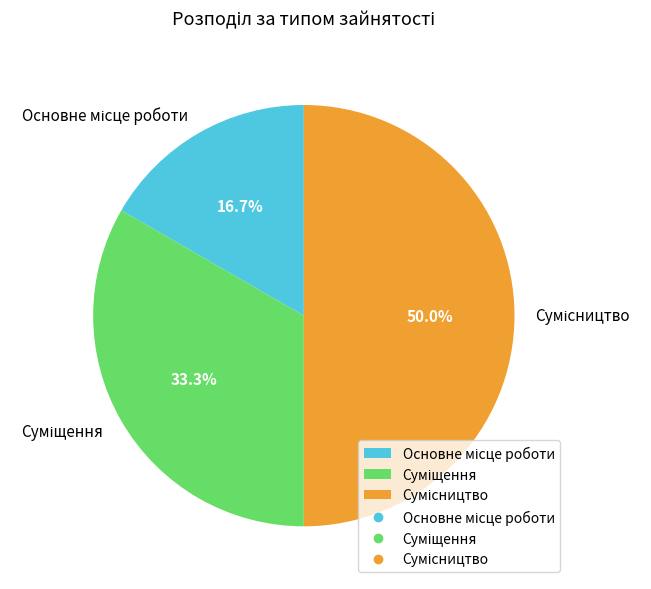

How many segments does this pie chart have?

3